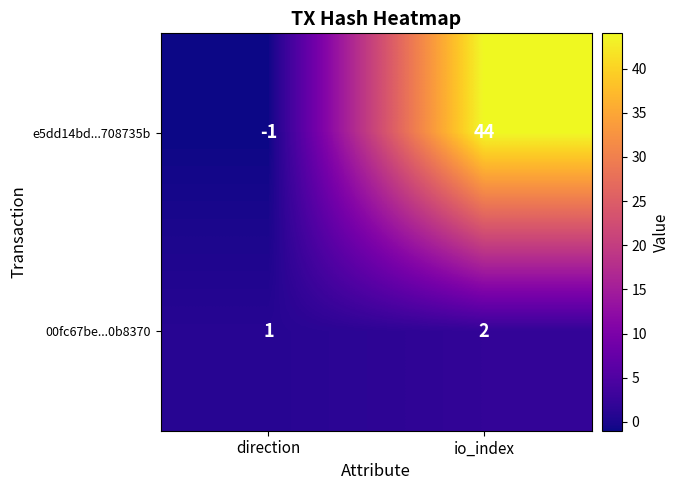

Reading left to right, what are all the values shown in this chart?

e5dd14bd...708735b: direction=-1	io_index=44
00fc67be...0b8370: direction=1	io_index=2